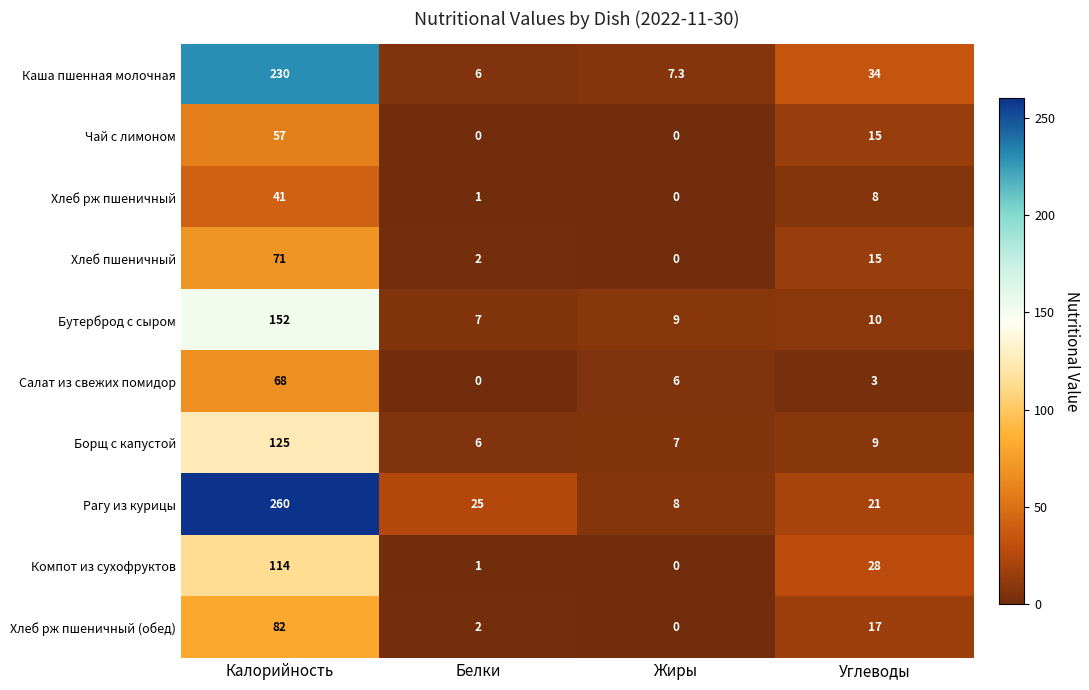

The Бутерброд с сыром series shows 4.1 at Жиры. True or false?

False